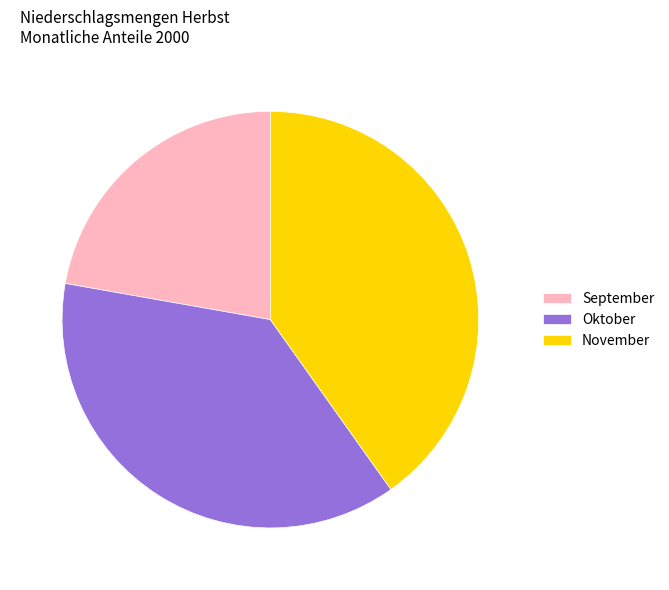

Is there any slice that represents more than half of the pie?

No